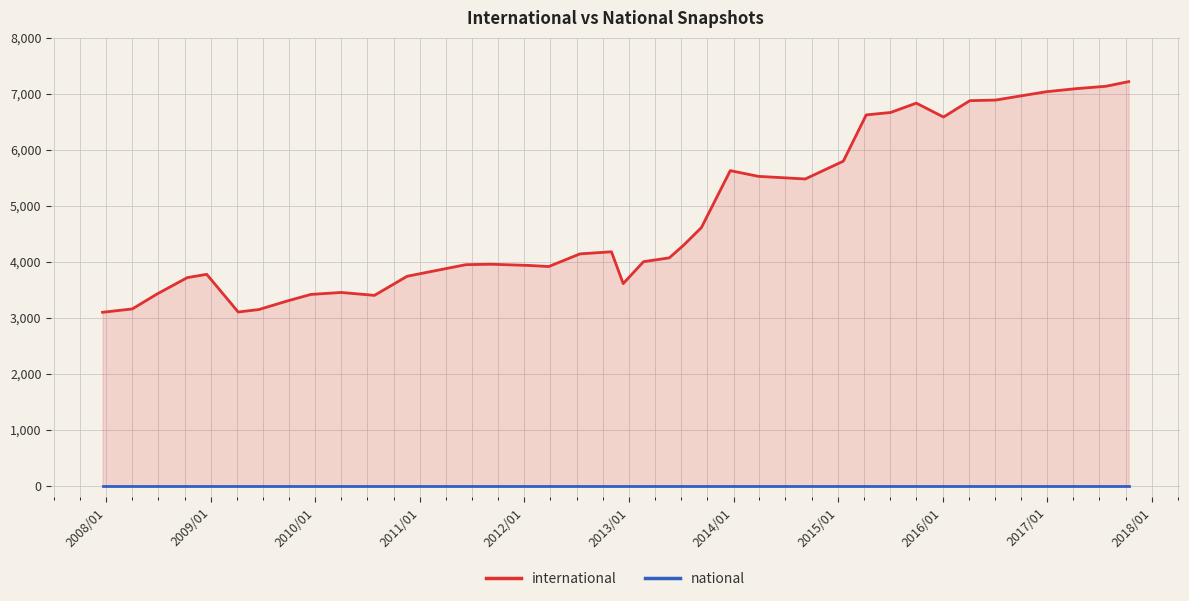

How many values in the international series are below 4068?

19